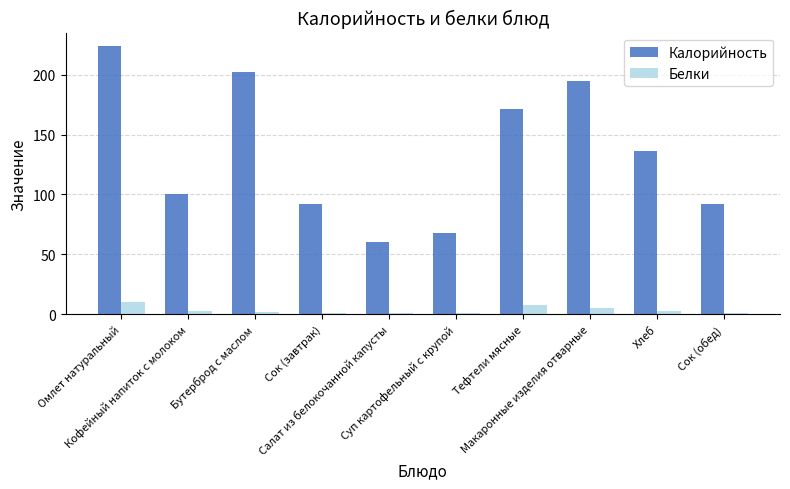

Rank the series by their average value, from highest to lowest.

Калорийность, Белки